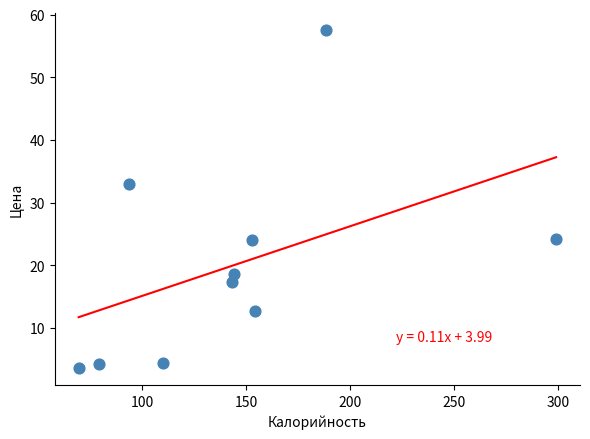

What is the range of X values (max minus min)?

229.4